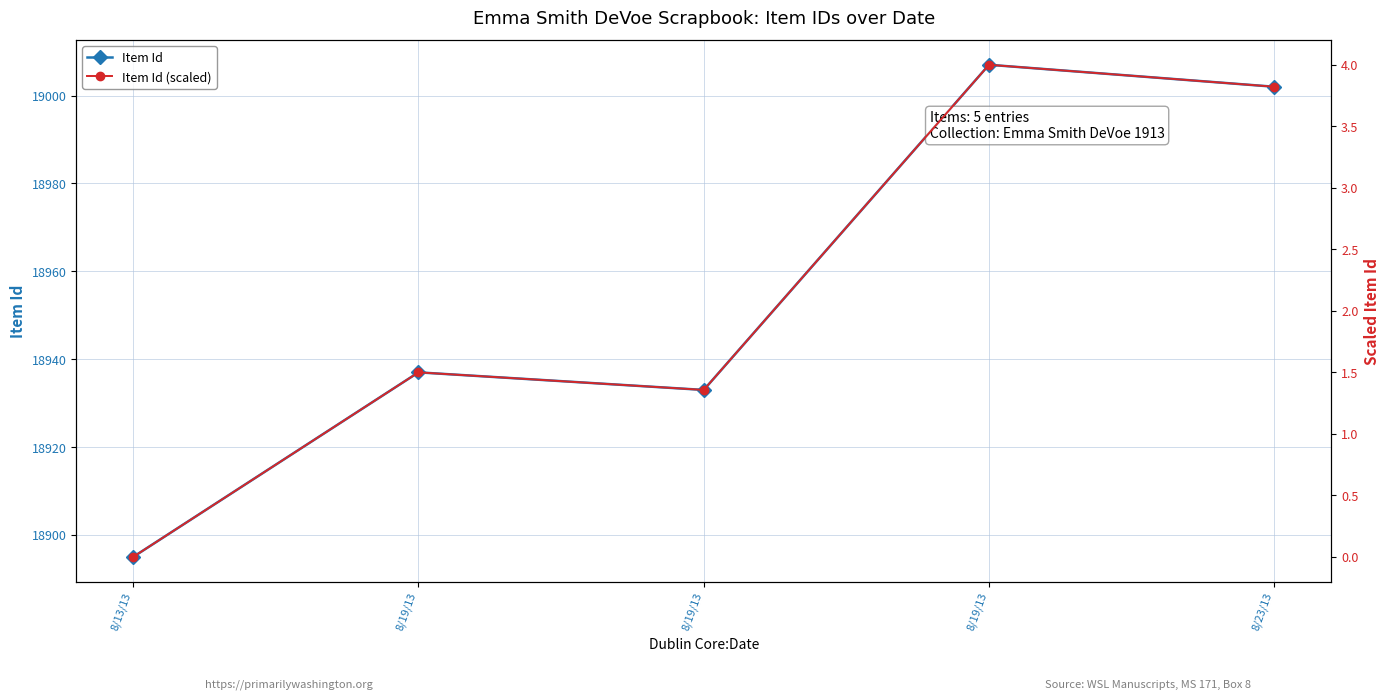

The value of Item Id at 8/23/13 is 19002.0. True or false?

True